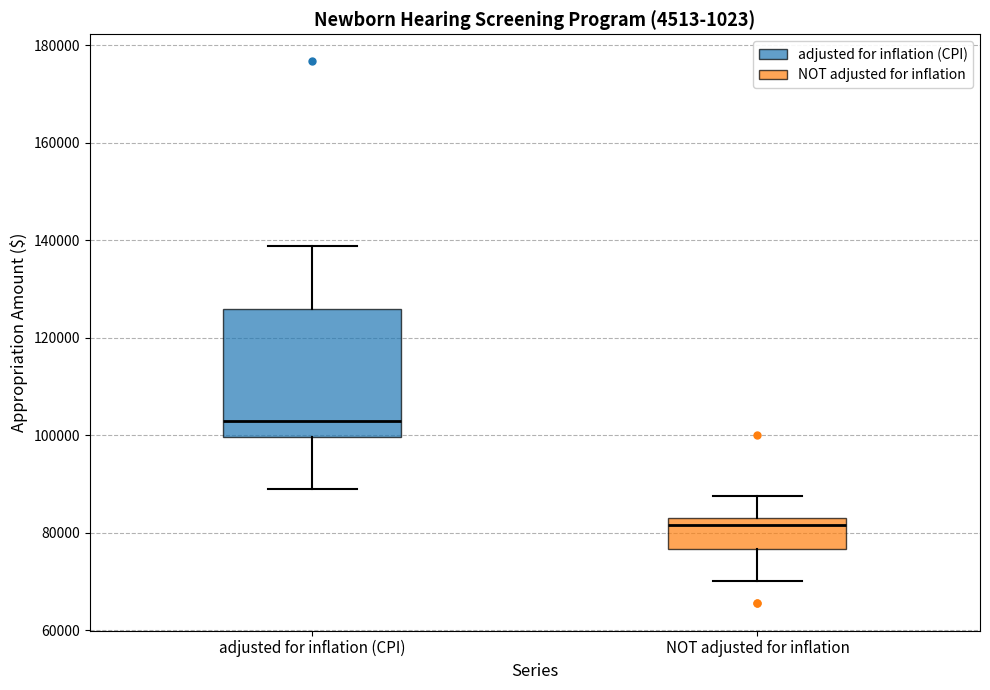

Which box's median line is the highest?

adjusted for inflation (CPI)